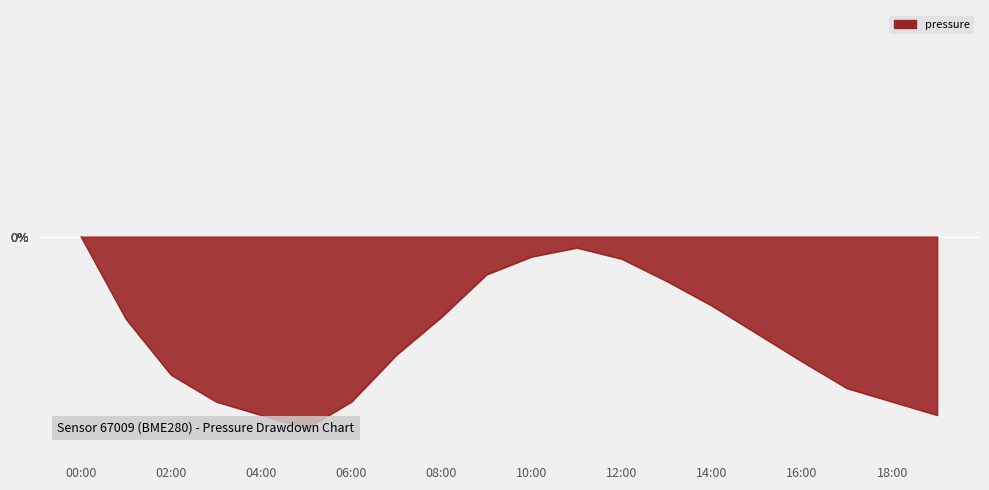

What position from the left is 05:00?

6